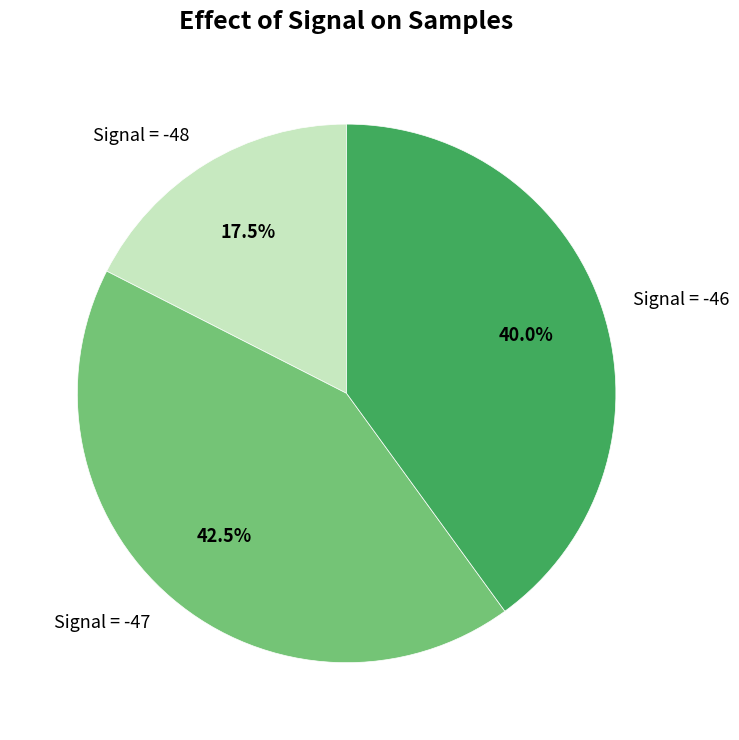

Between Signal = -48 and Signal = -47, which is larger?

Signal = -47